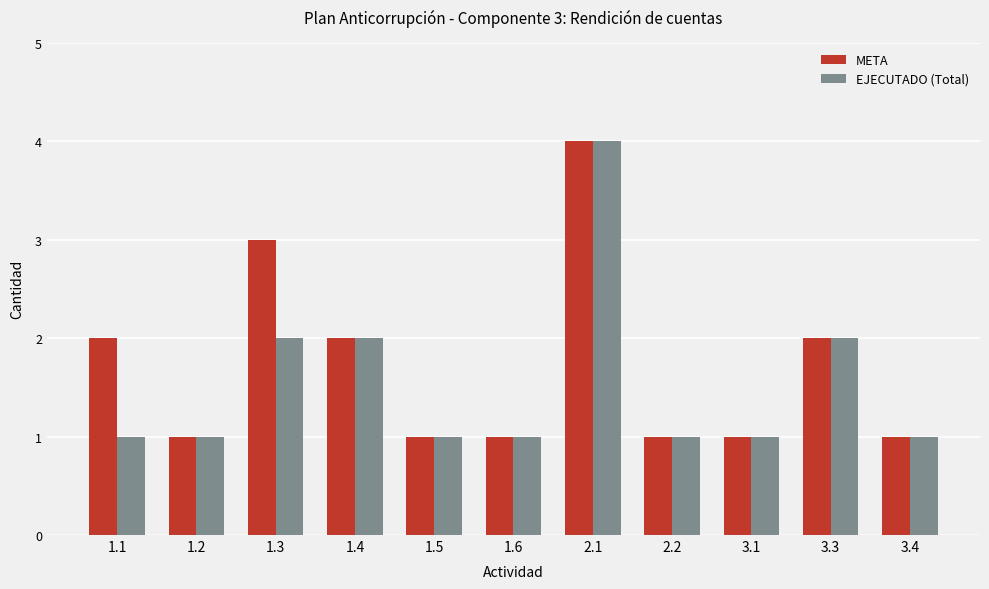

What is the average value of the EJECUTADO (Total) series?

2